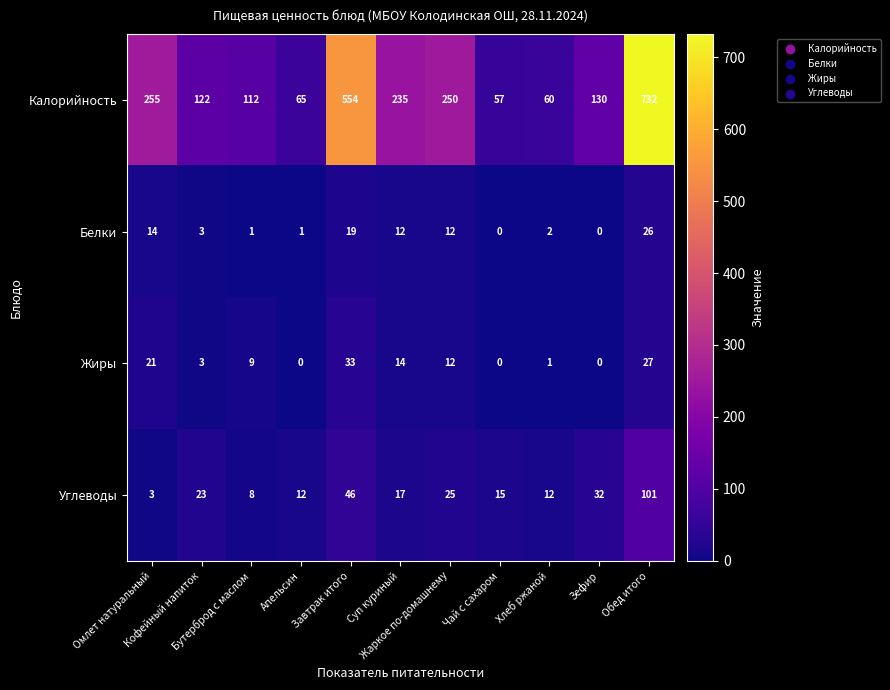

What is the difference between the maximum and second lowest values in the Жиры series?

33